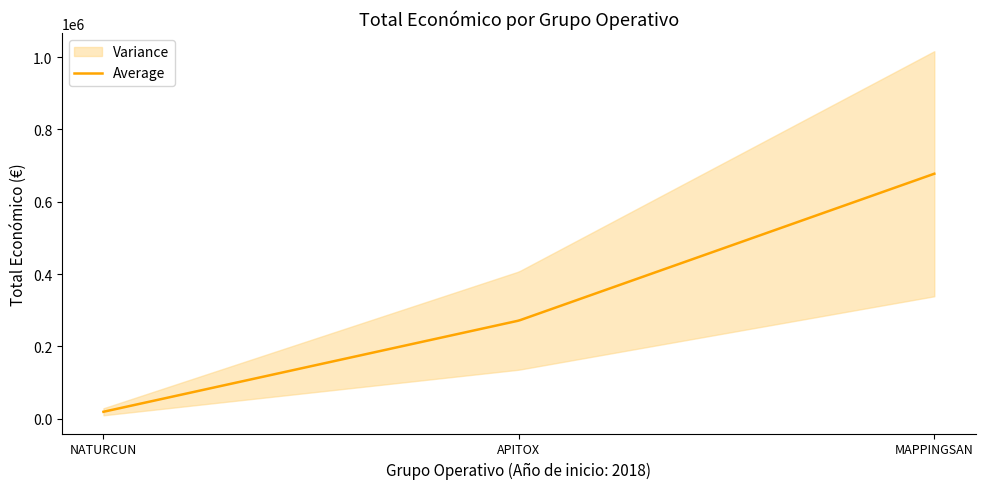

The chart shows a value of 271552 at APITOX. True or false?

True